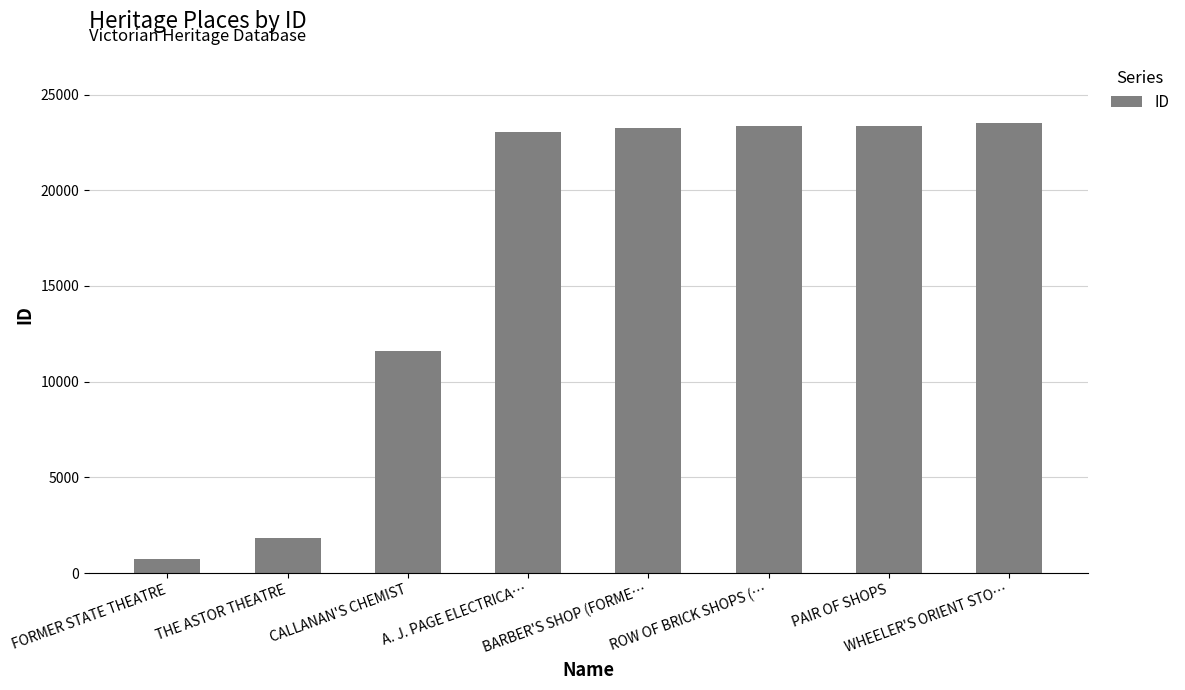

What is the difference between the maximum and minimum values?

22749